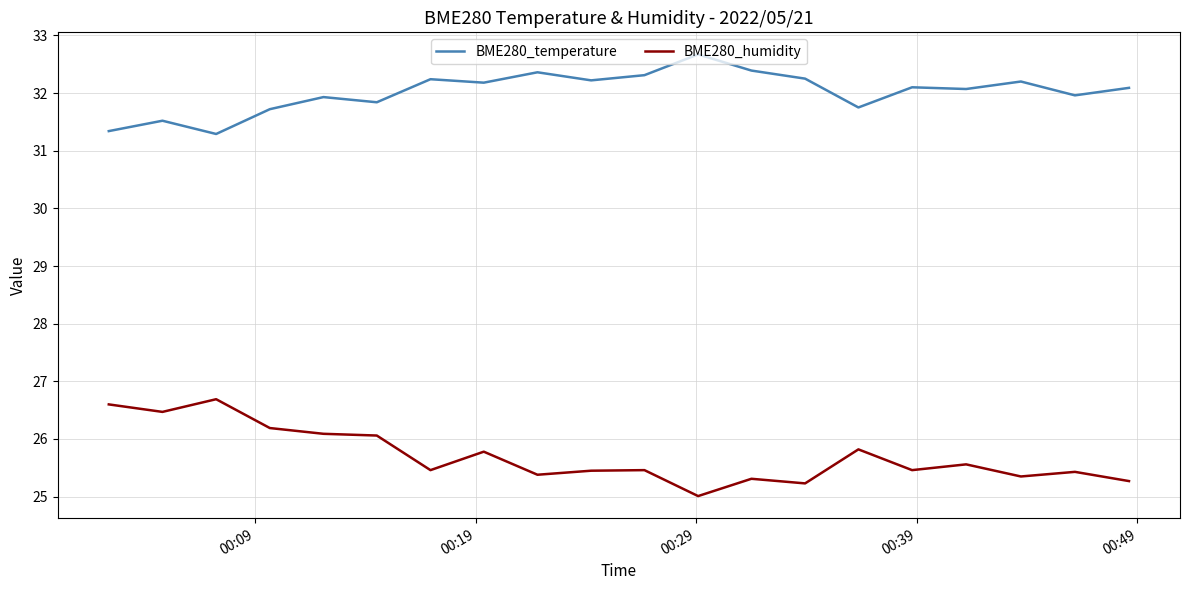

True or false: BME280_humidity and BME280_temperature intersect in this chart.

False